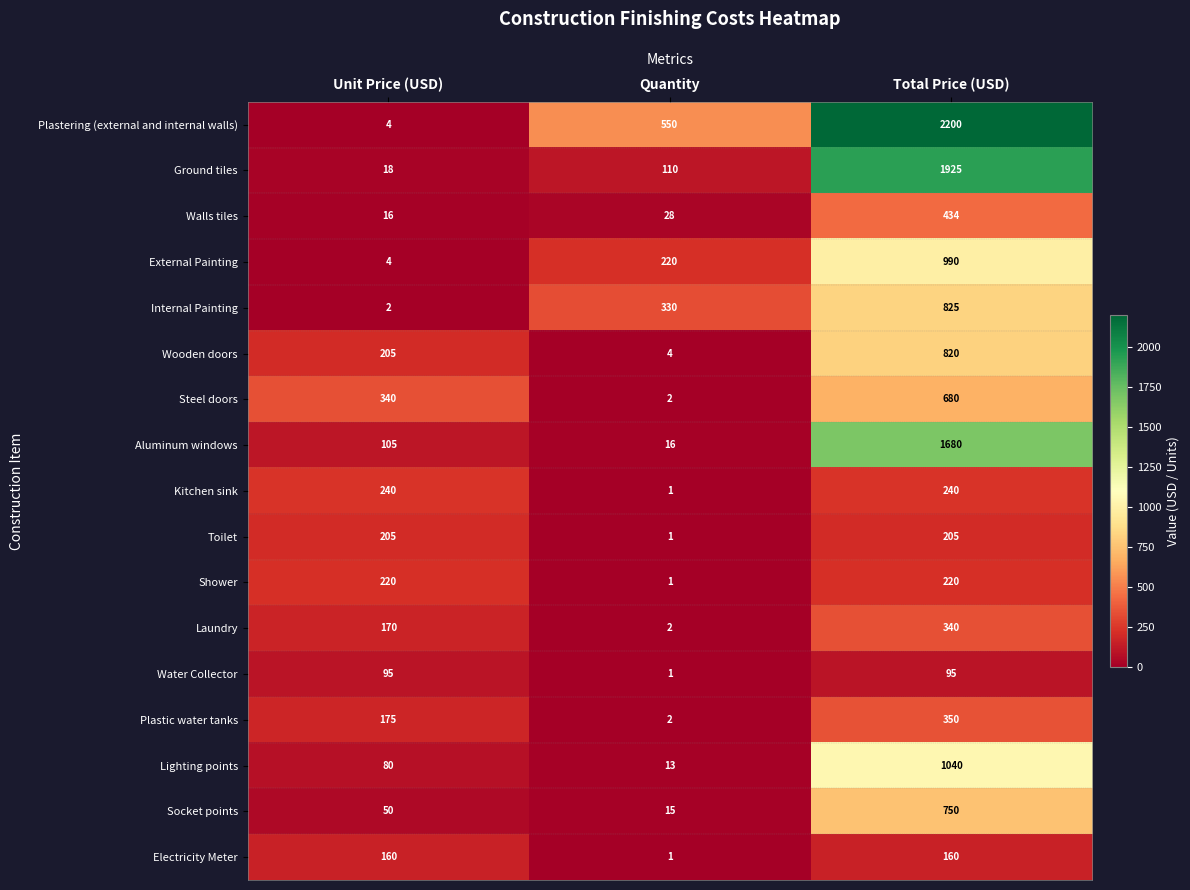

Between Quantity and Total Price (USD), which series saw the biggest shift?

Ground tiles